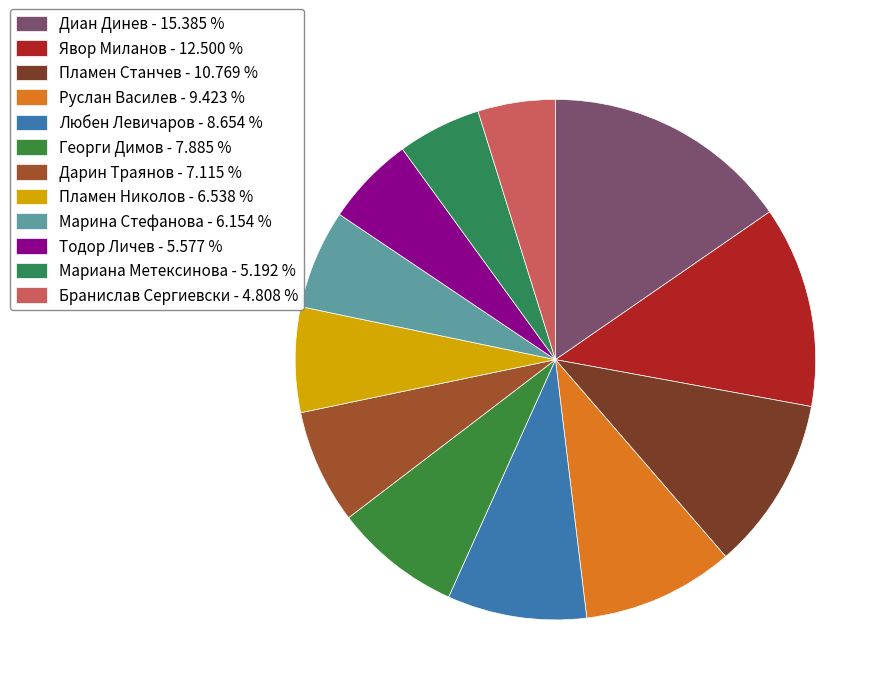

What is the smallest slice in the pie chart?

Бранислав Сергиевски